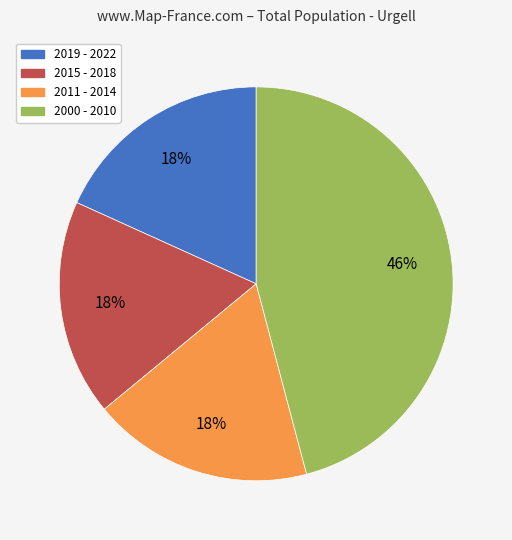

Which slice is the largest?

2000 - 2010